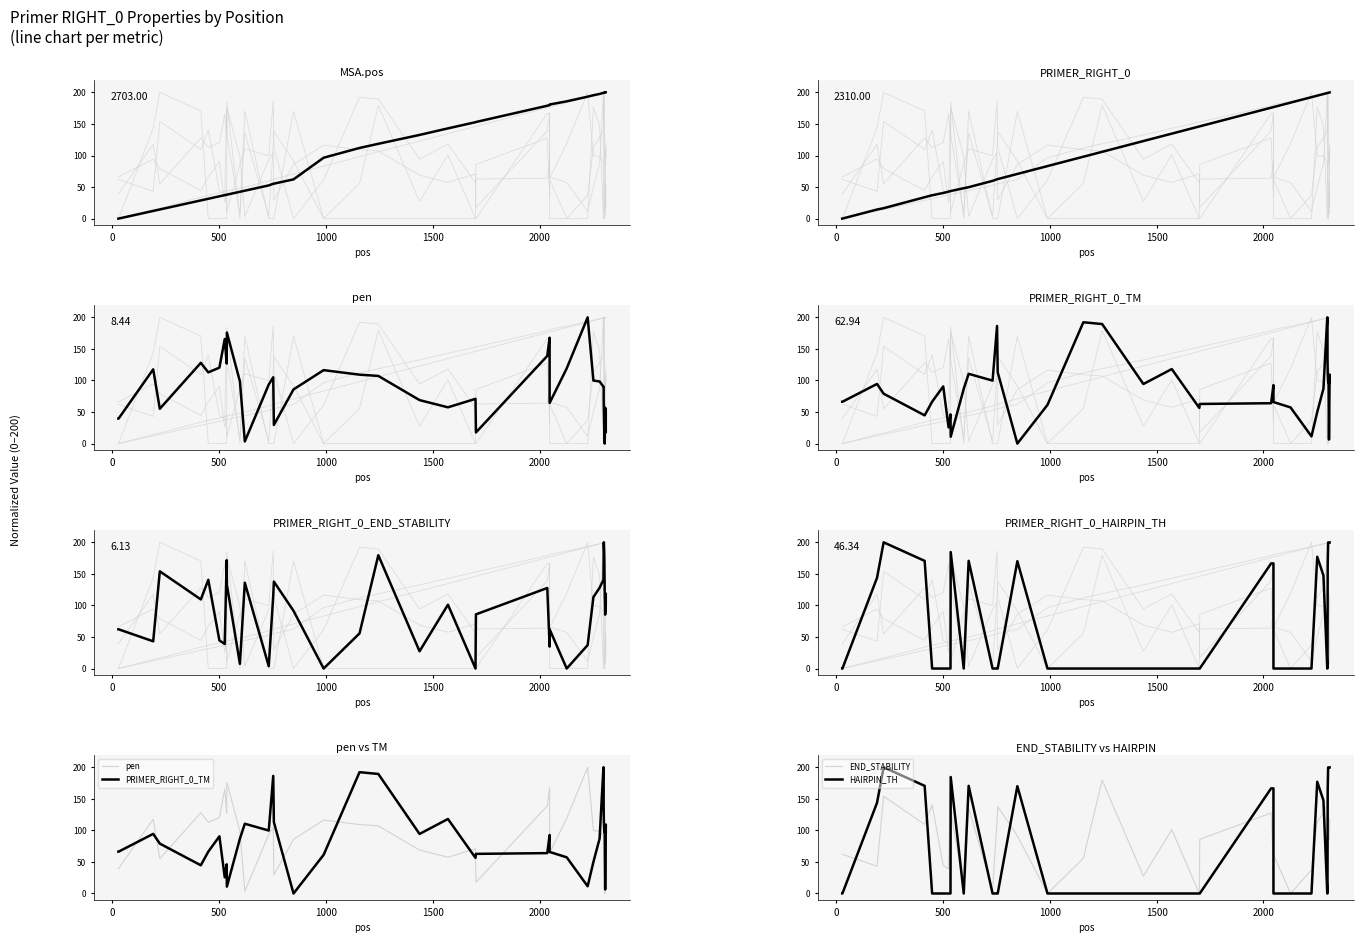

Which series has the largest range (max minus min)?

MSA.pos